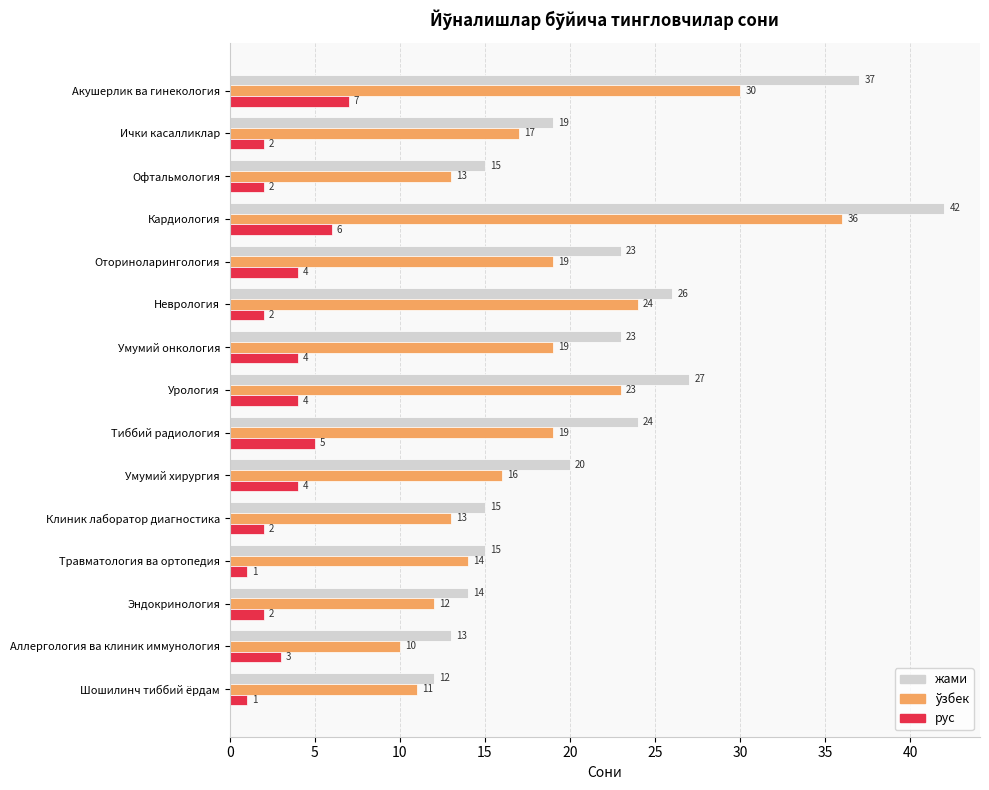

Which series has the largest total across all categories?

жами